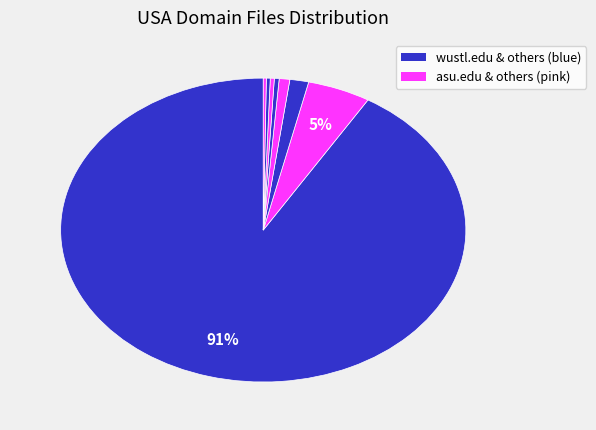

Which category accounts for the majority?

wustl.edu